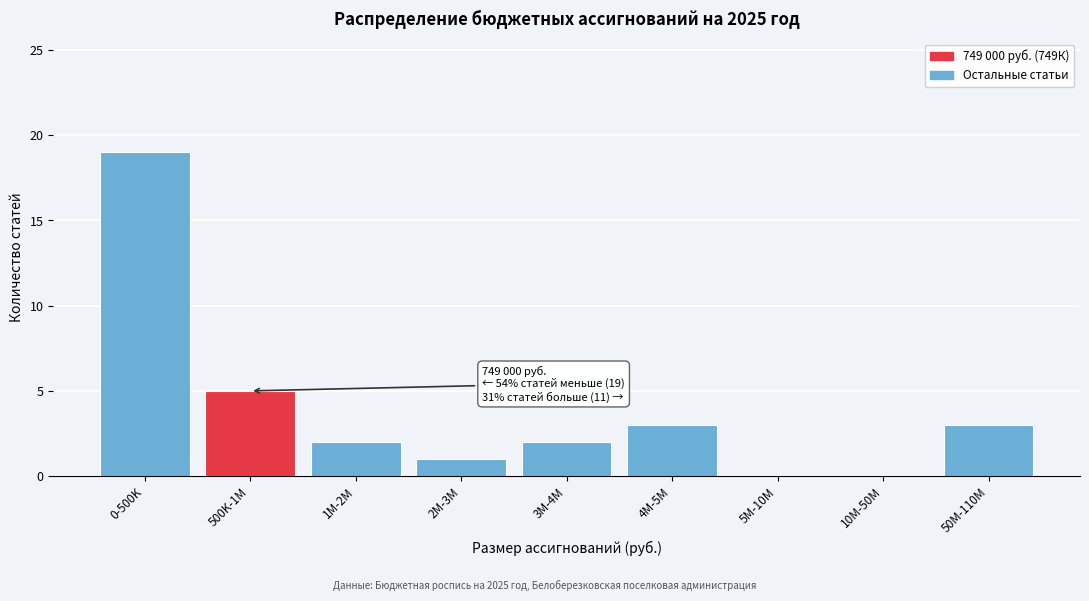

Reading right to left, transcribe all the data shown in this chart.

50M-110M=3	10M-50M=0	5M-10M=0	4M-5M=3	3M-4M=2	2M-3M=1	1M-2M=2	500K-1M=5	0-500K=19